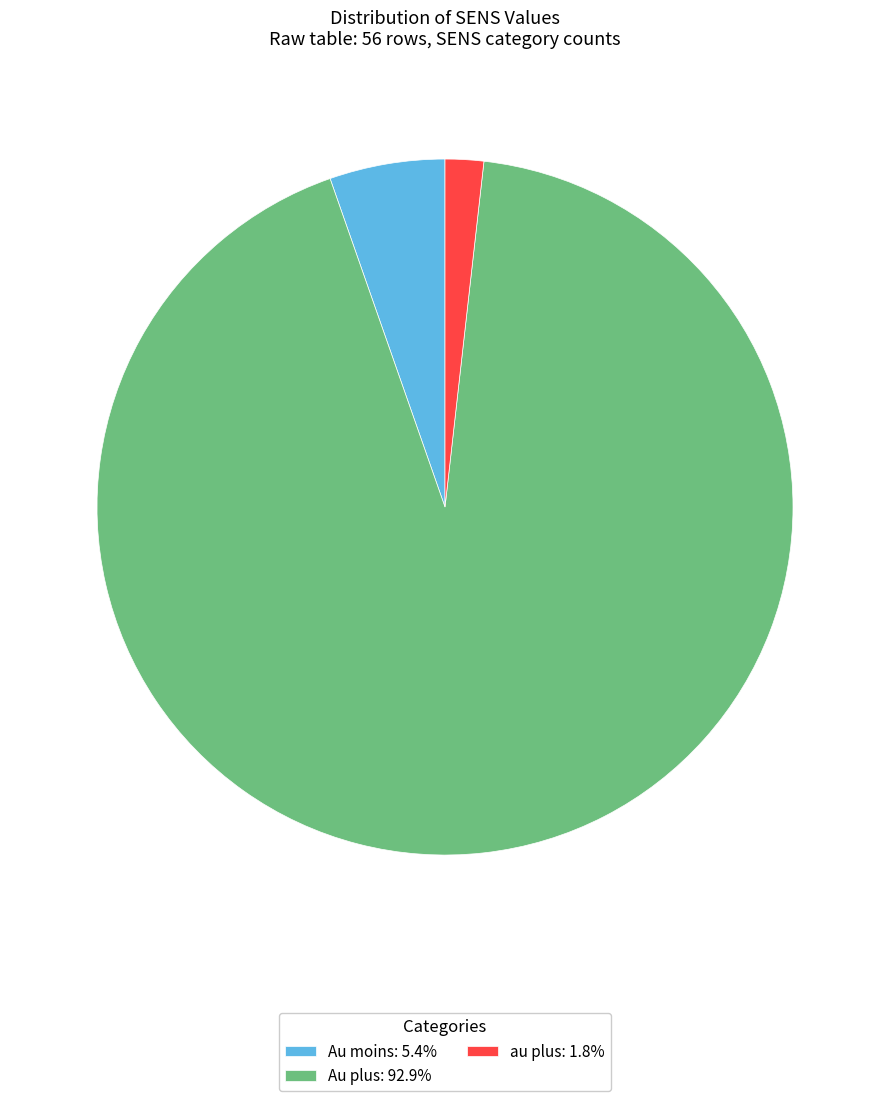

What is the ratio of the value at Au plus to the value at Au moins?

17.3